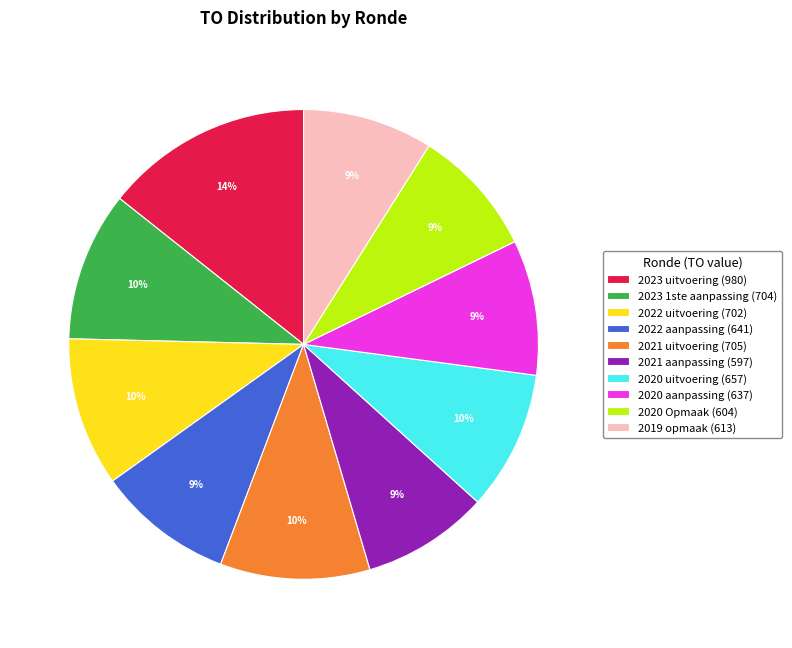

To the nearest percent, what is the average slice percentage?

10%